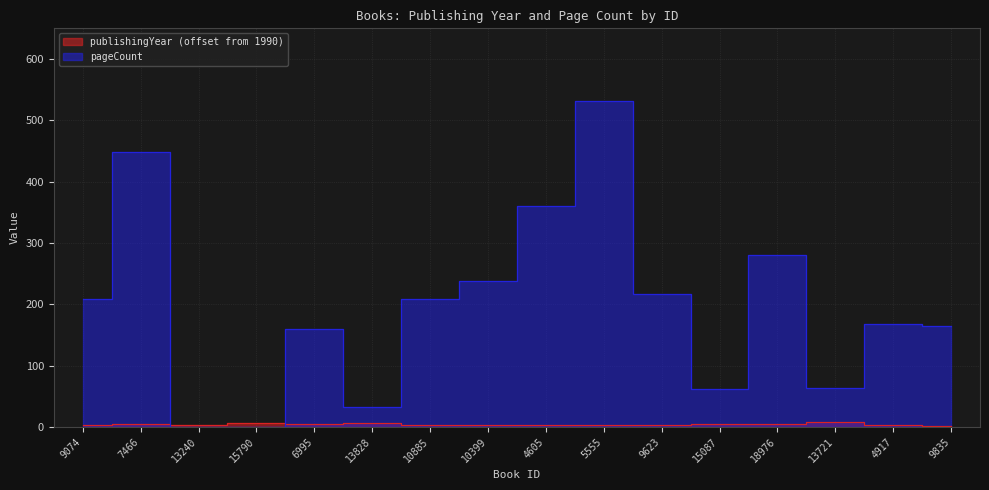

What is the total value across all series at 18976?

285